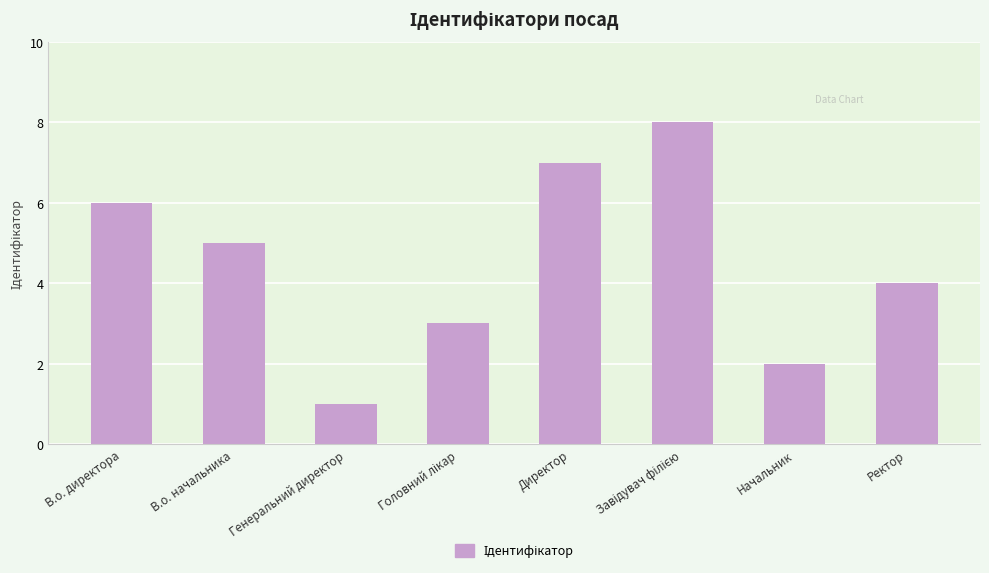

What is the sum of the values at Директор and Генеральний директор?

8